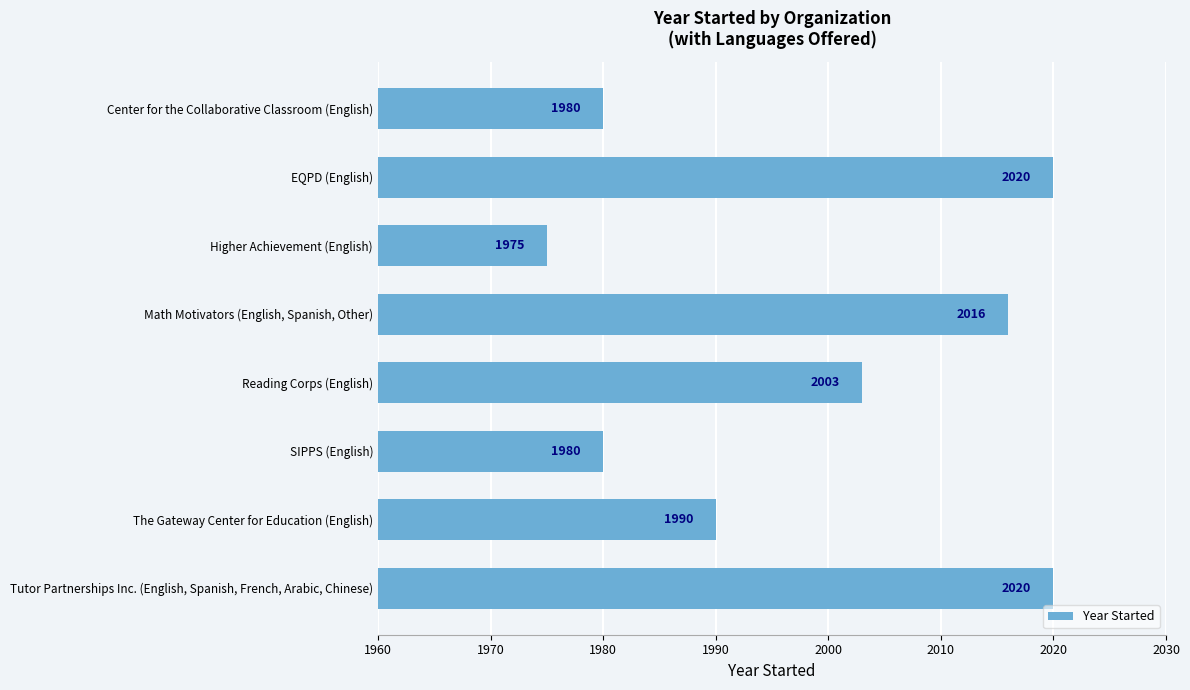

Does the chart contain any negative values?

No